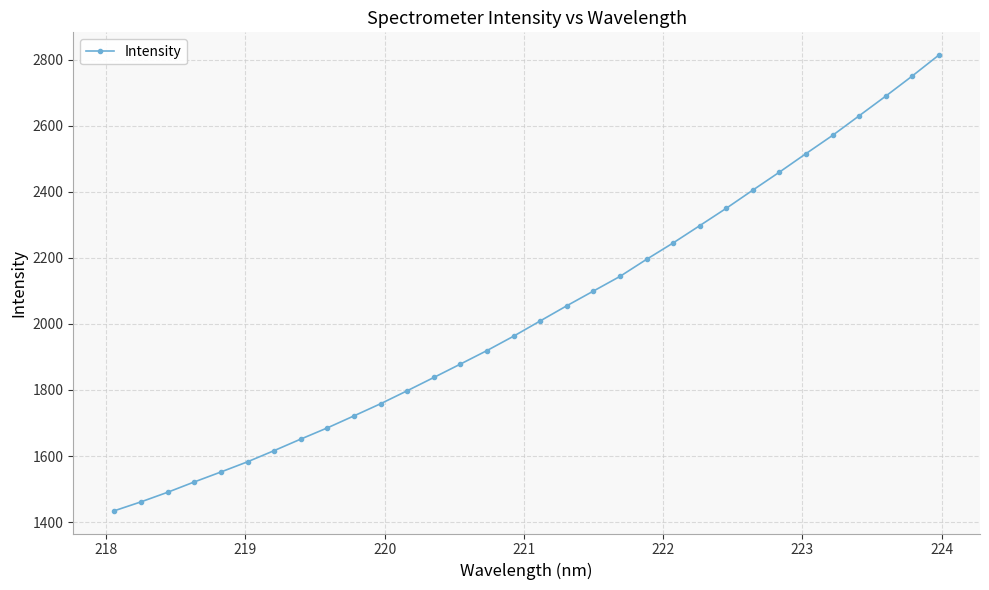

What is the smallest value displayed?

1434.6